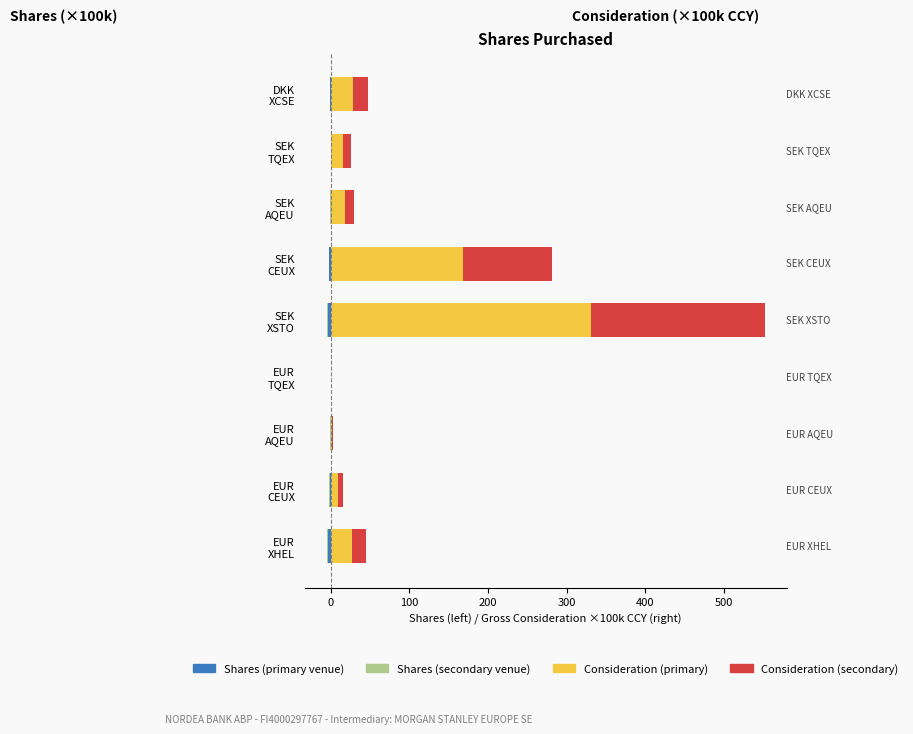

What is the sum of all Shares (secondary venue) values?

-4.7